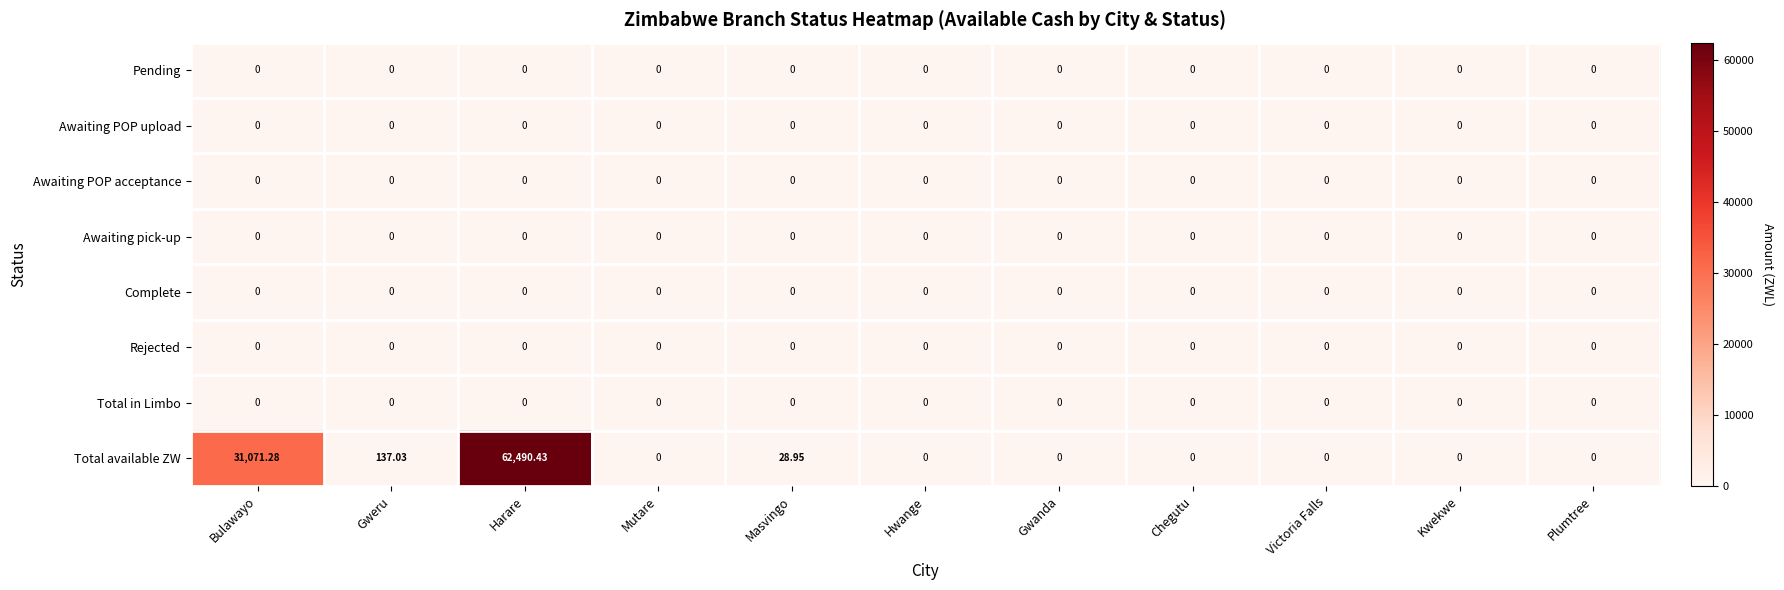

Which series has the widest spread of values?

Total available ZW